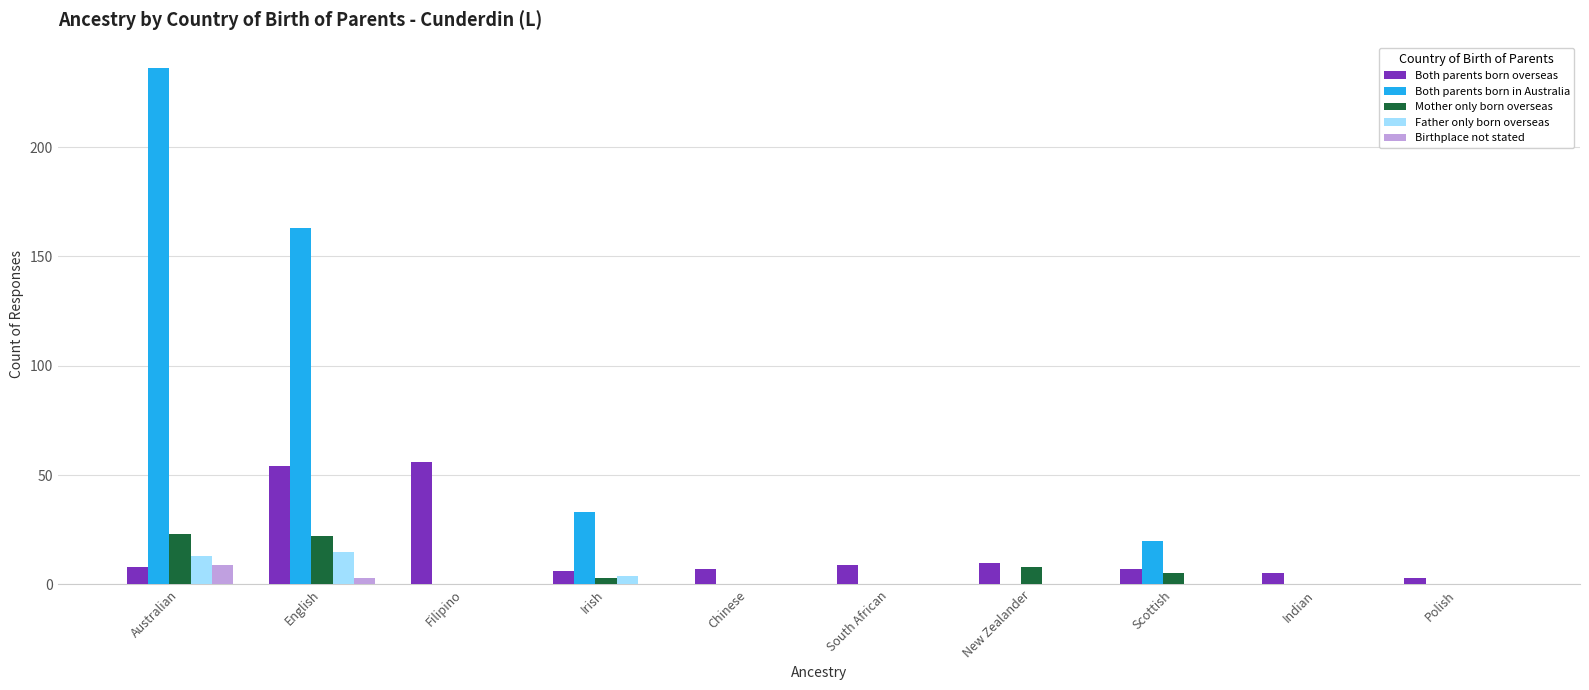

What is the maximum value for Both parents born in Australia?

236